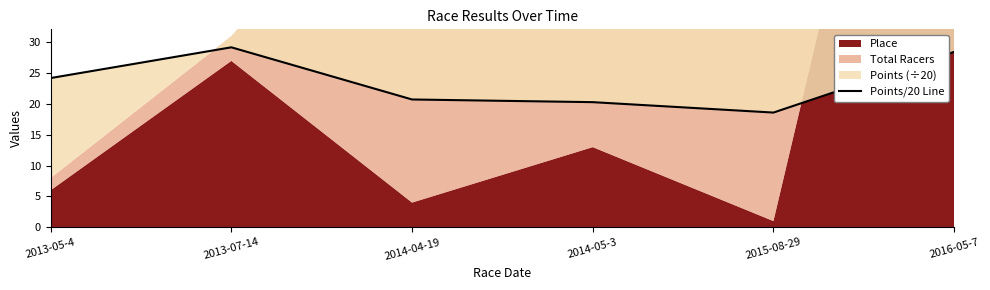

How many lines are shown in the chart?

1